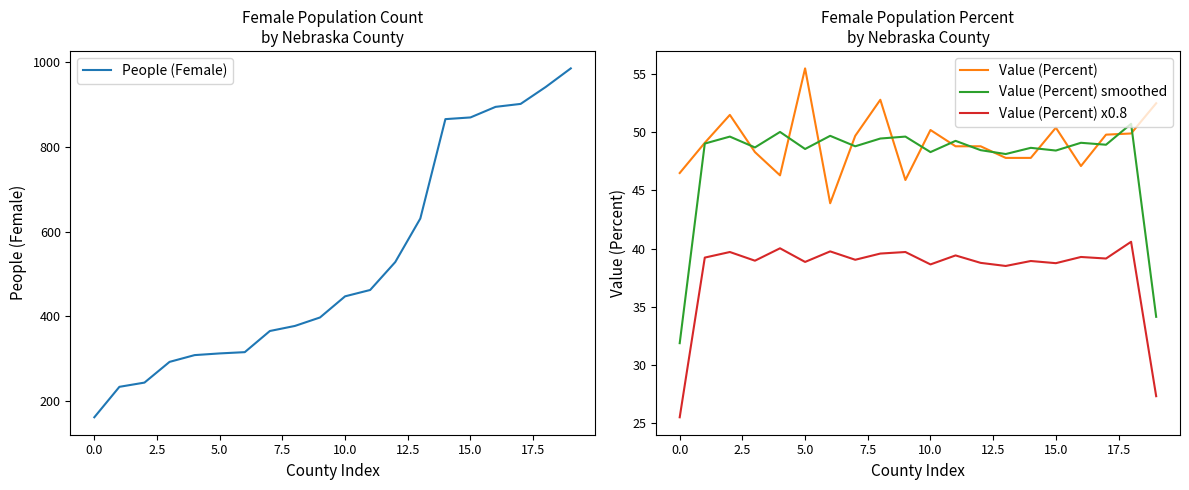

At which category is the sum across all series the highest?

19